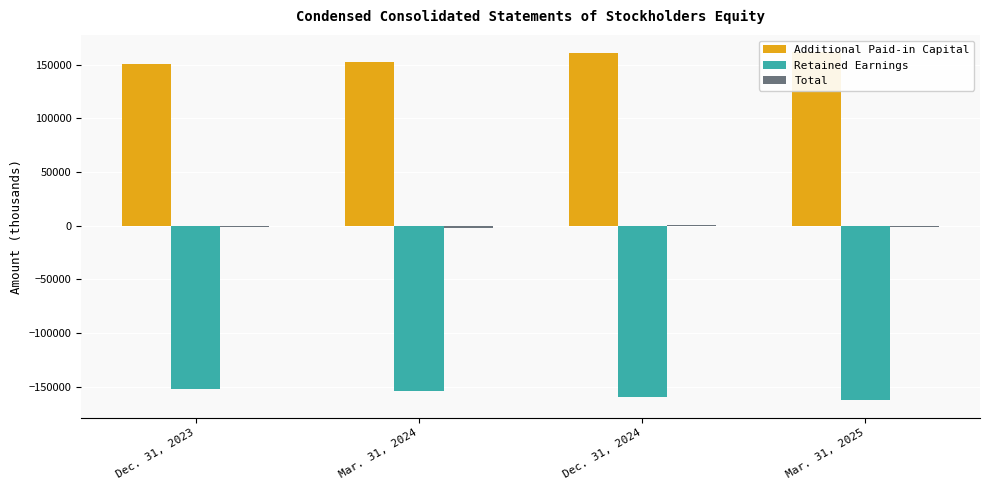

What is the sum of the Retained Earnings values at Mar. 31, 2024 and Dec. 31, 2024?

-314563